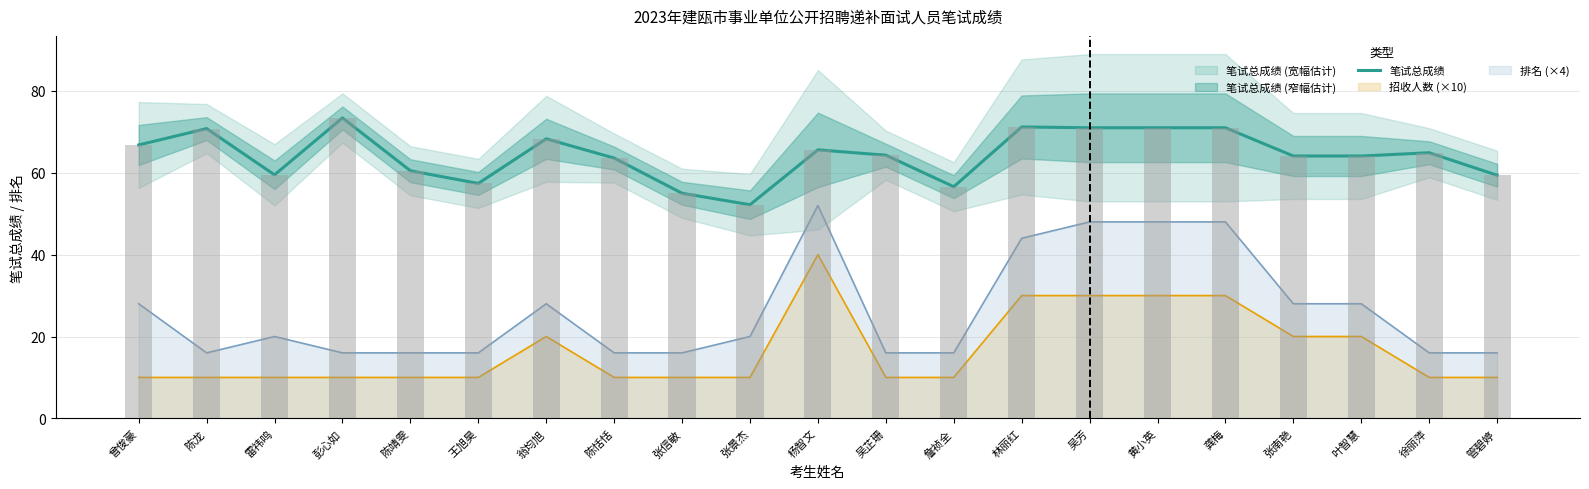

True or false: the data shows 31.1 at 徐丽萍.

False